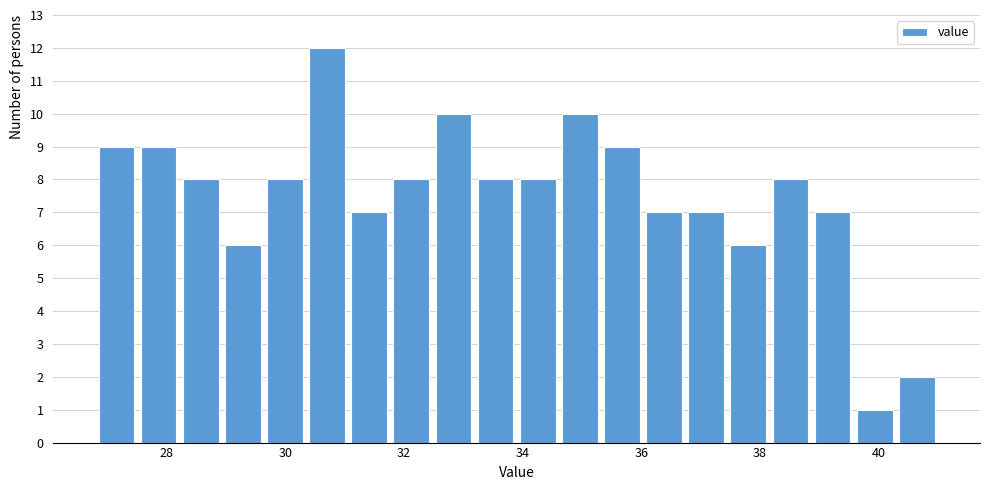

Around what value on the x-axis is the tallest bar? Give the approximate position of its centre, as read against the axis.

30.8